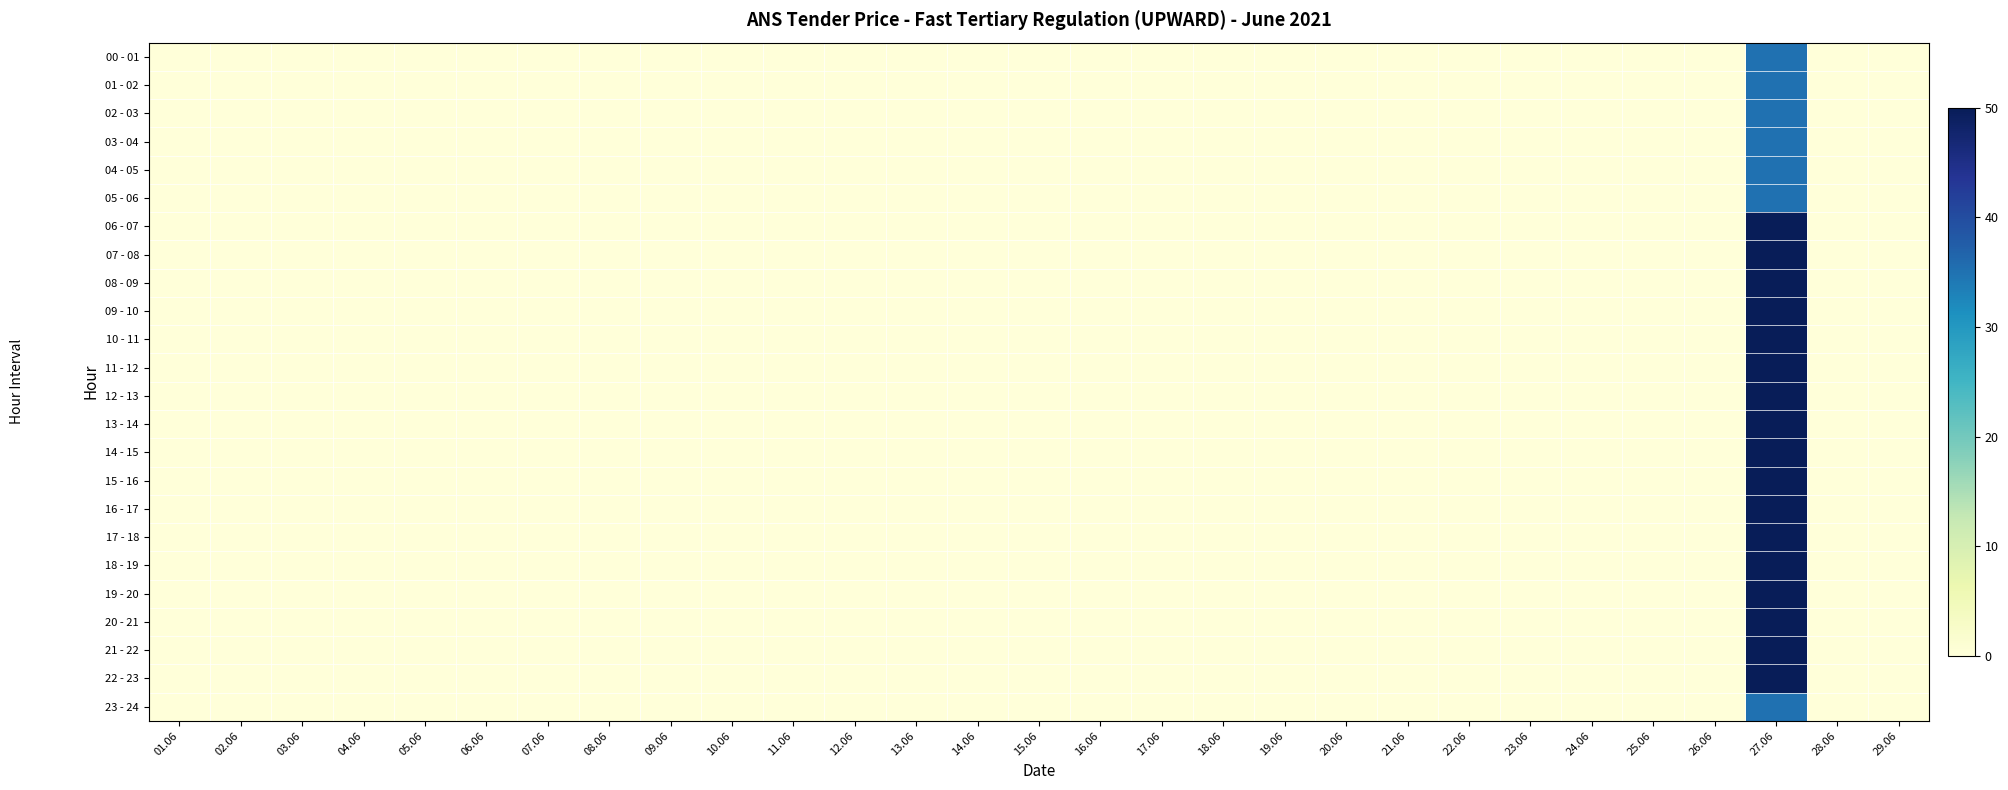

Which category has the highest value across all series?

27.06